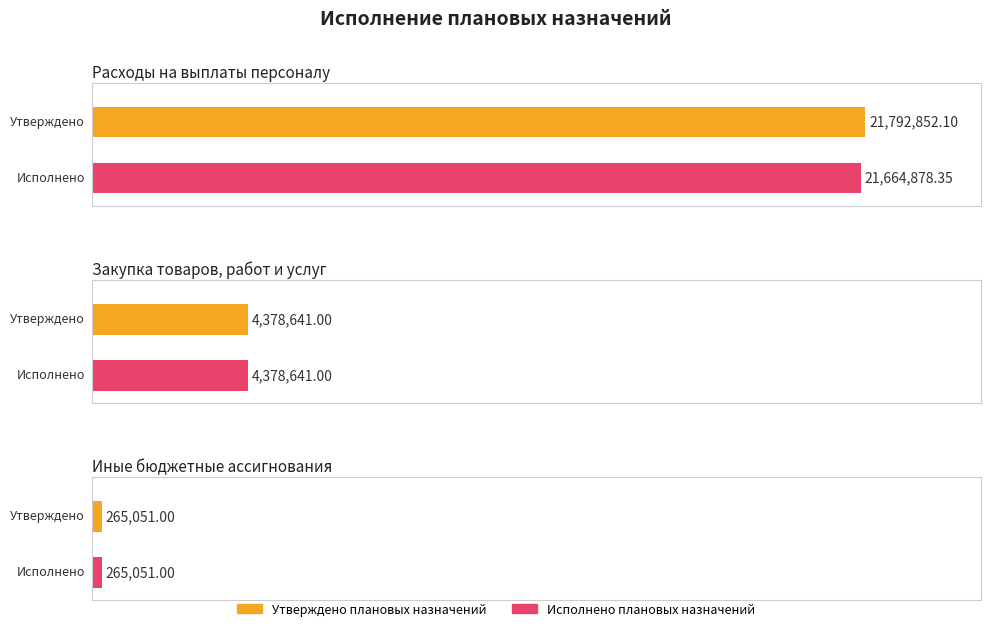

Which series has the largest total across all categories?

Утверждено плановых назначений